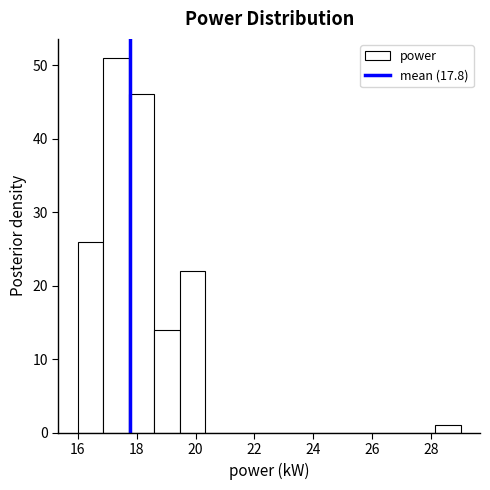

How tall is the bar that spans 18.6 to 19.4 on the x-axis? Neither the bar edges nor the heights are printed on the chart, so give them approximately, as read against the axes.

14